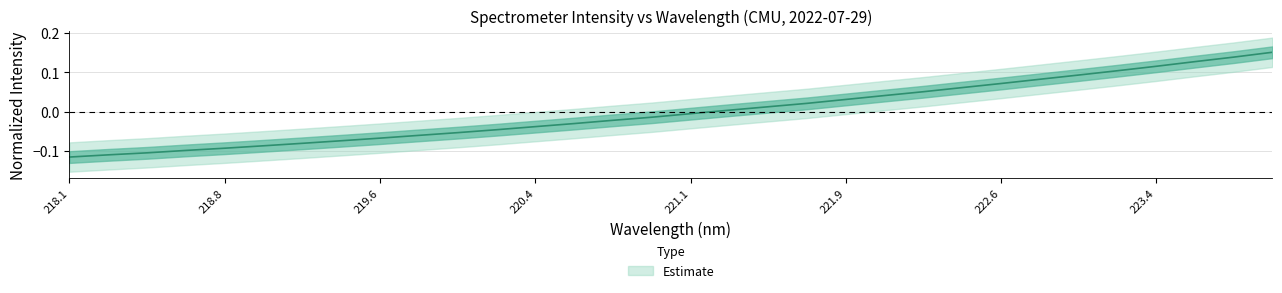

What is the change in value from 221.1174 to 223.7895?

+0.1